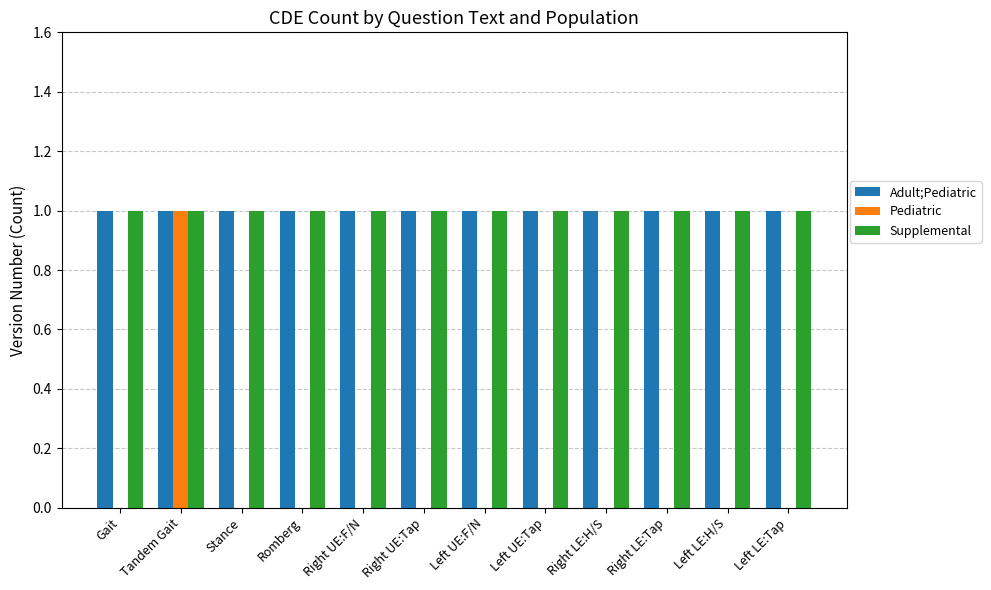

Is it true that Supplemental equals 1 at Right LE:H/S?

True